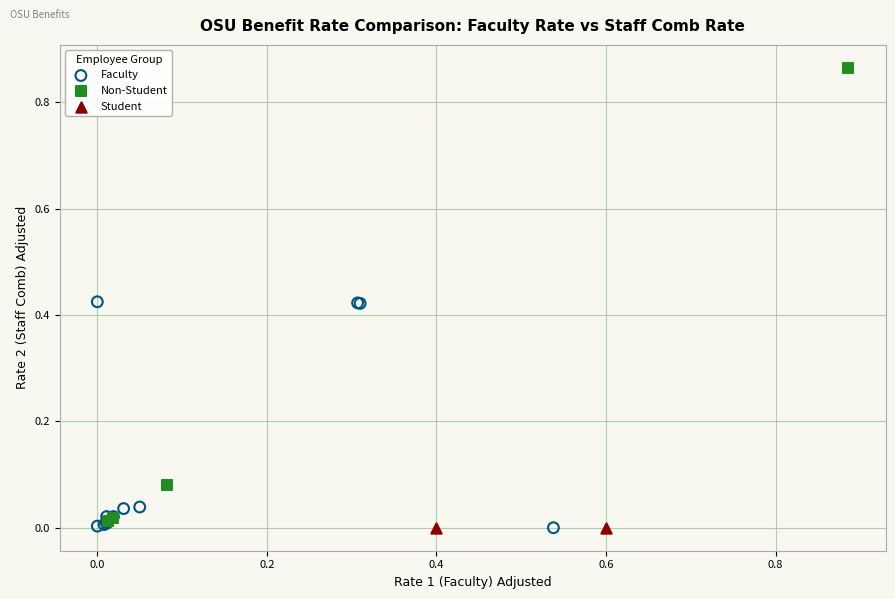

What are all the series names shown in the legend?

Faculty, Non-Student, Student